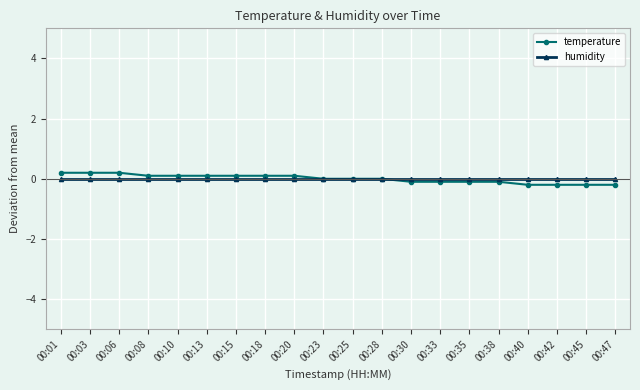

What is the difference between the temperature values at 00:40 and 00:30?

0.1